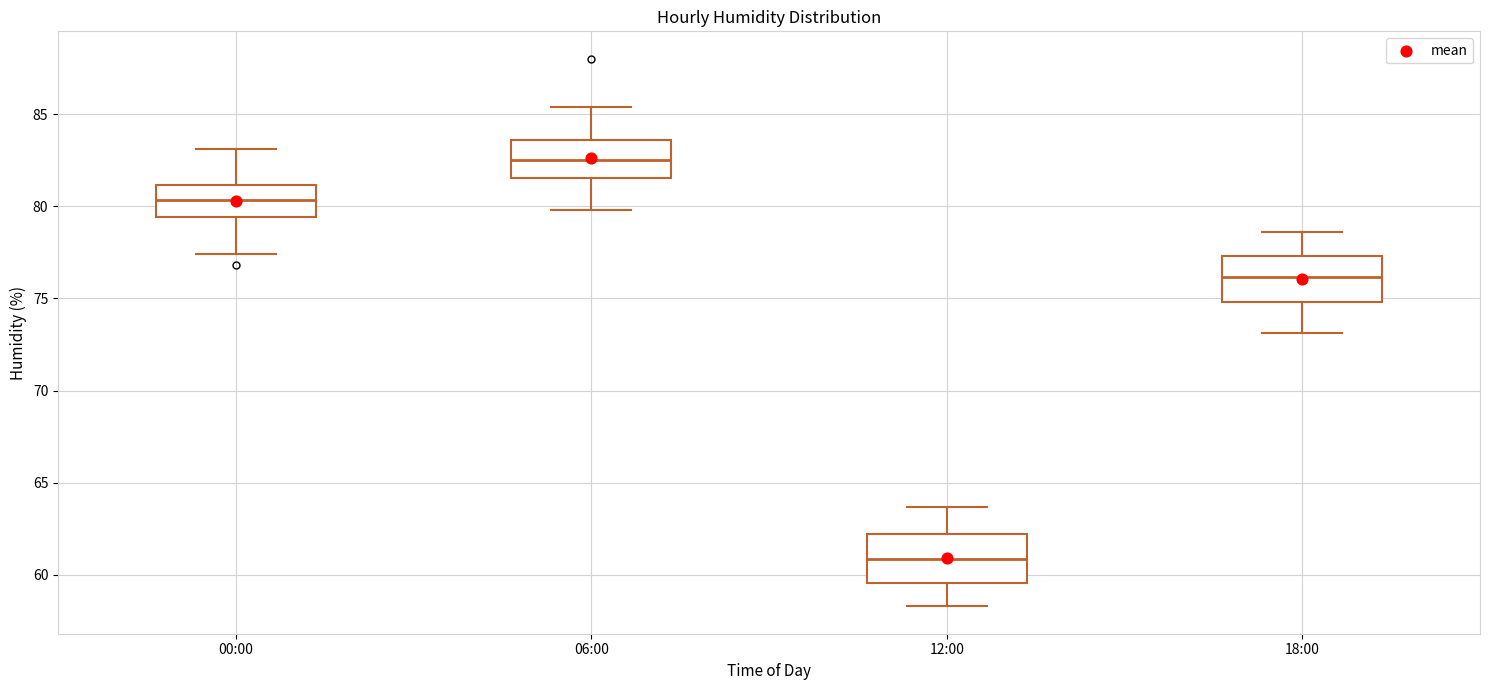

Reading left to right, transcribe this box plot: for each box, give where its median line is, the range the box spans, and where its two whiskers end, as read against the y-axis. The values are not printed on the chart, so give them approximately, as read against the axis.

00:00: median 80.5, box 79.5 to 81.0, whiskers 77.5 to 83.0
06:00: median 82.5, box 81.5 to 83.5, whiskers 80.0 to 85.5
12:00: median 61.0, box 59.5 to 62.5, whiskers 58.5 to 63.5
18:00: median 76.0, box 75.0 to 77.5, whiskers 73.0 to 78.5